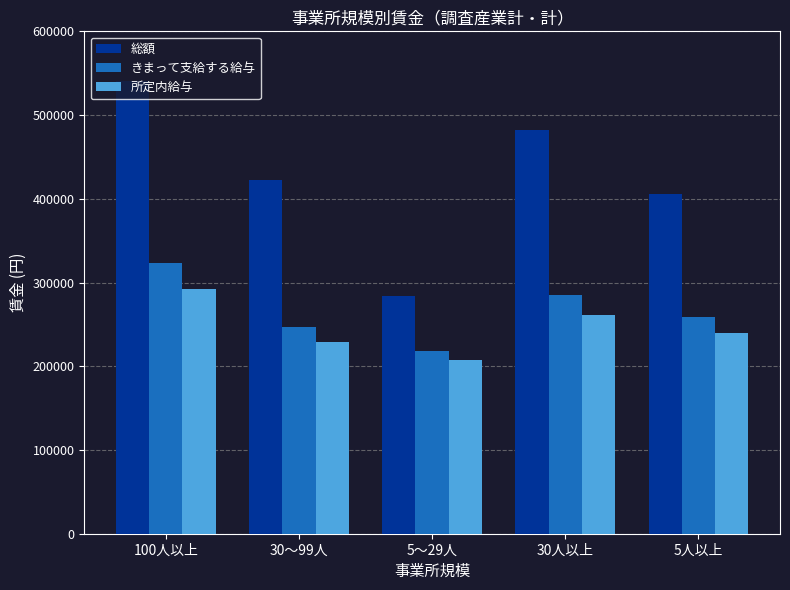

Reading right to left, list all the values displayed in this chart.

総額: 5人以上=405161	30人以上=482336	5～29人=284355	30～99人=422428	100人以上=540668
きまって支給する給与: 5人以上=259074	30人以上=285457	5～29人=217776	30～99人=246647	100人以上=323246
所定内給与: 5人以上=239958	30人以上=260895	5～29人=207186	30～99人=229197	100人以上=291759